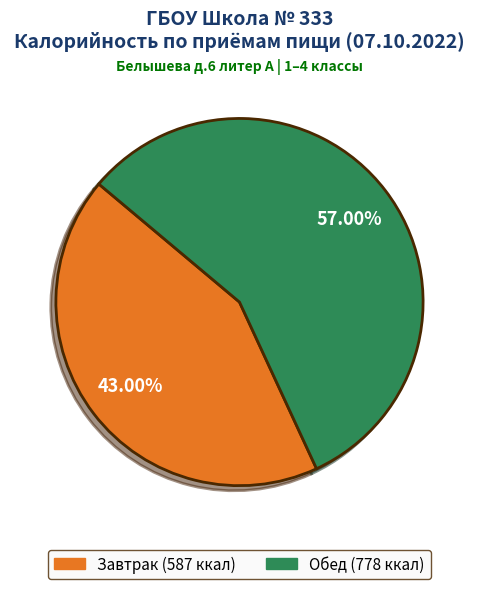

Rank the categories by value from lowest to highest.

Завтрак, Обед